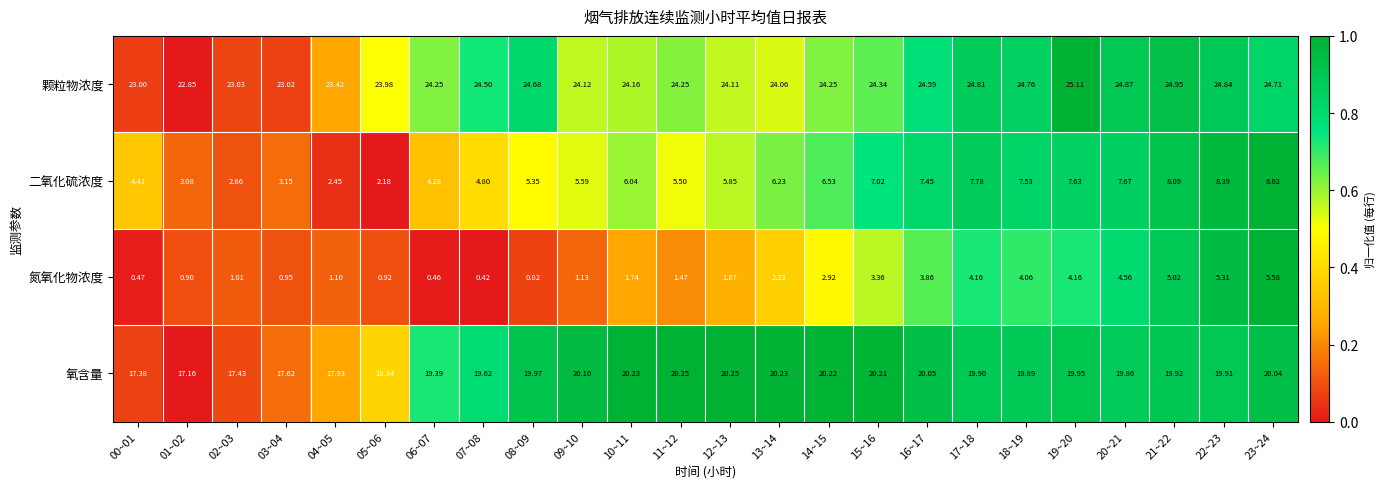

At how many categories does at least one series exceed 0?

24